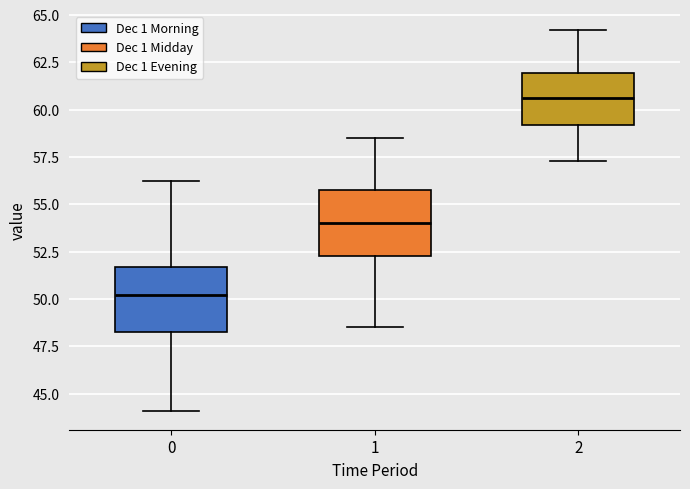

Where does the upper whisker of the box at x = 1 end on the y-axis? The values are not printed on the chart, so give them approximately, as read against the axis.

58.5